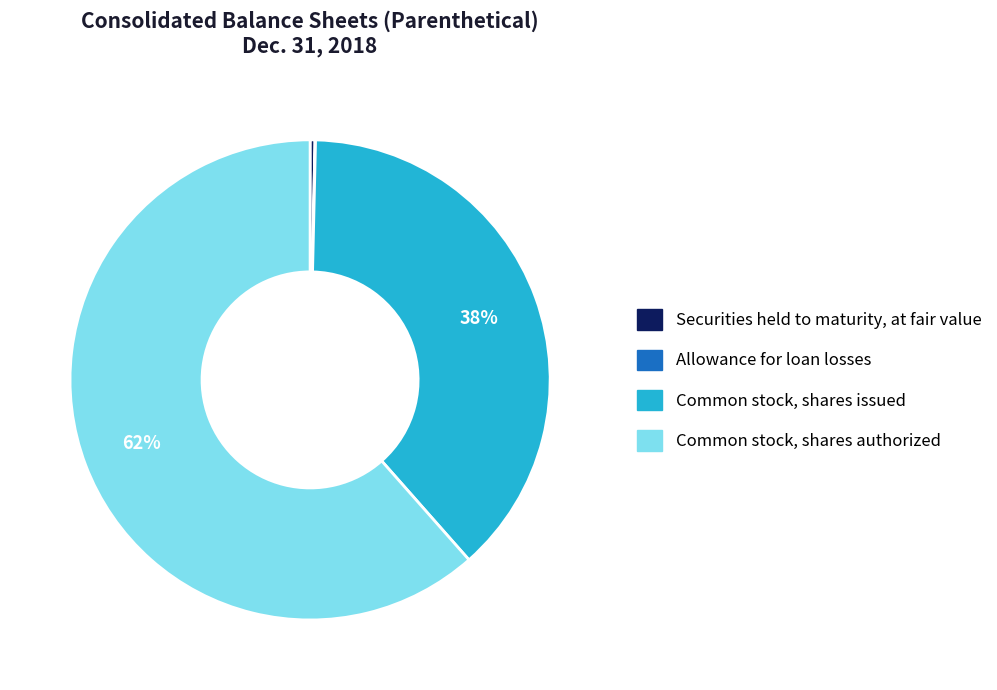

What is the largest slice in the pie chart?

Common stock, shares authorized